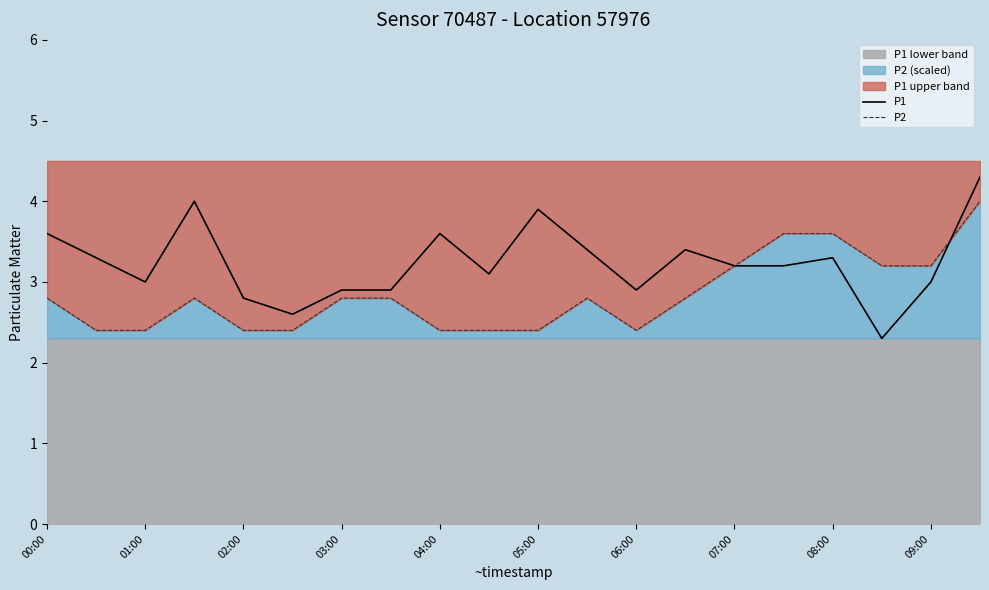

Rank the series at 05:00 from highest to lowest value.

P1, P2